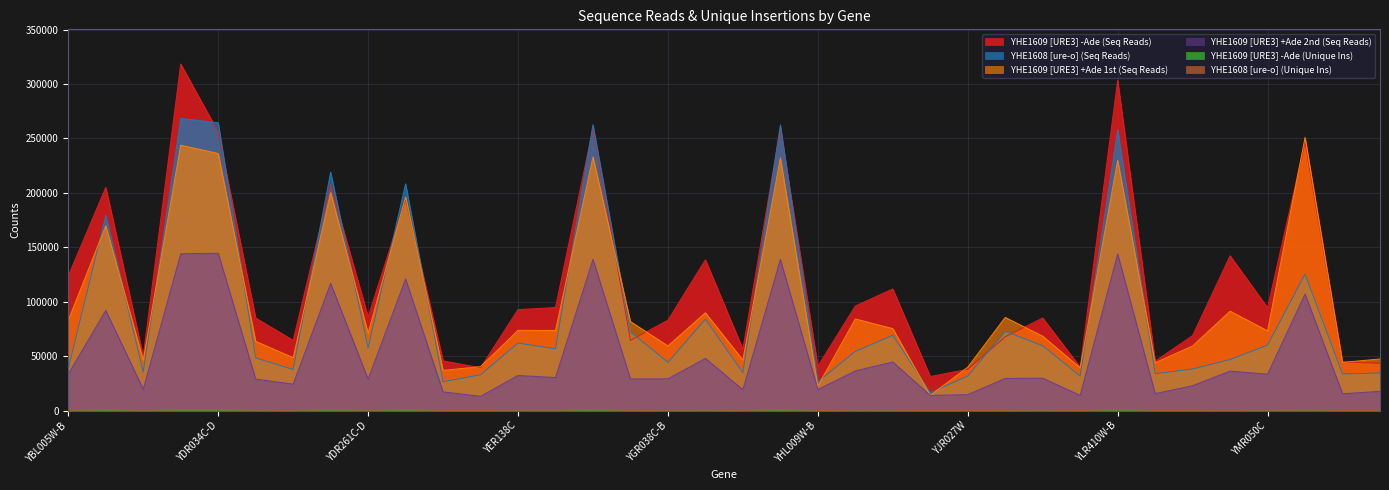

The value of YHE1609 [URE3] +Ade 2nd (Seq Reads) at YBR012W-B is 35016. True or false?

False